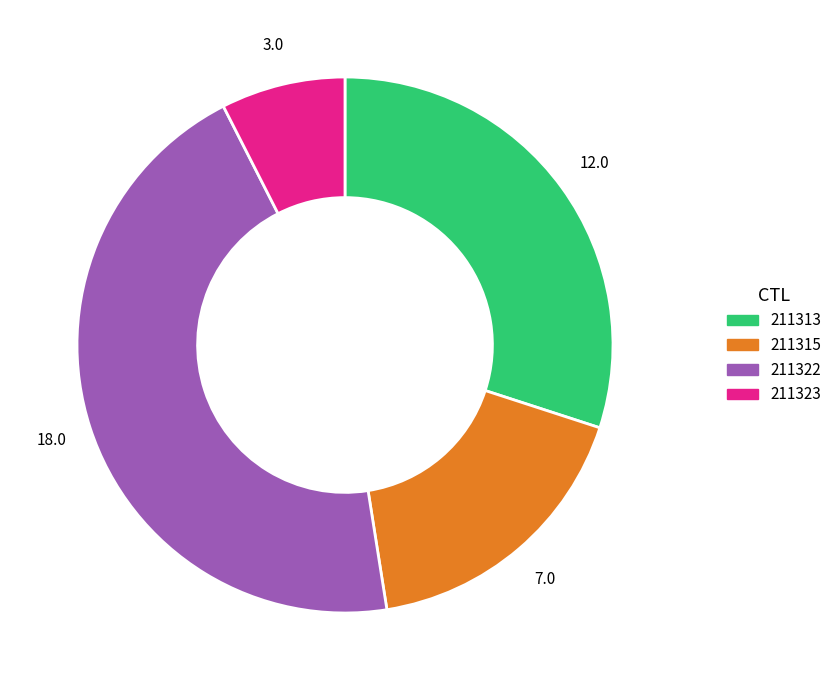

Is there a majority slice in this chart?

No